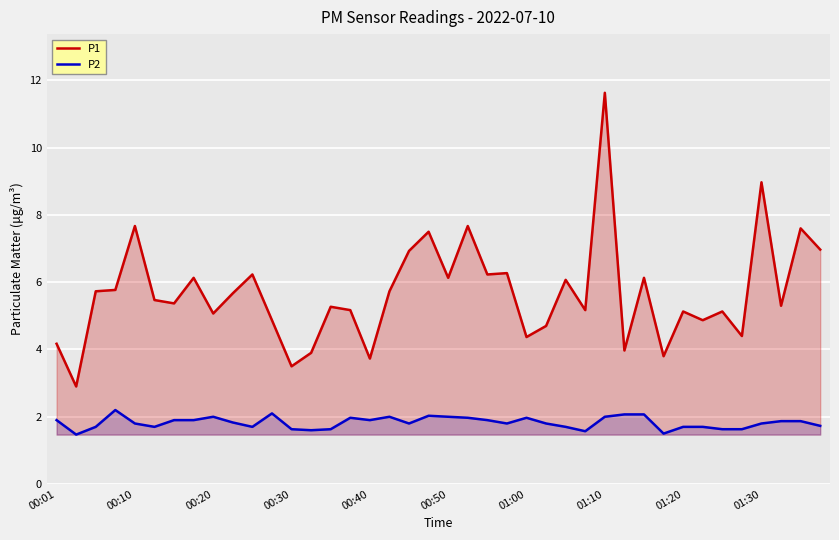

At which category is the sum across all series the highest?

01:10